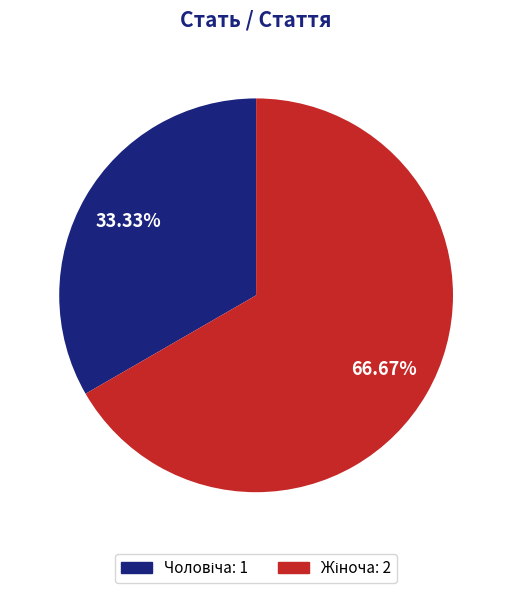

Is there any slice that represents more than half of the pie?

Yes